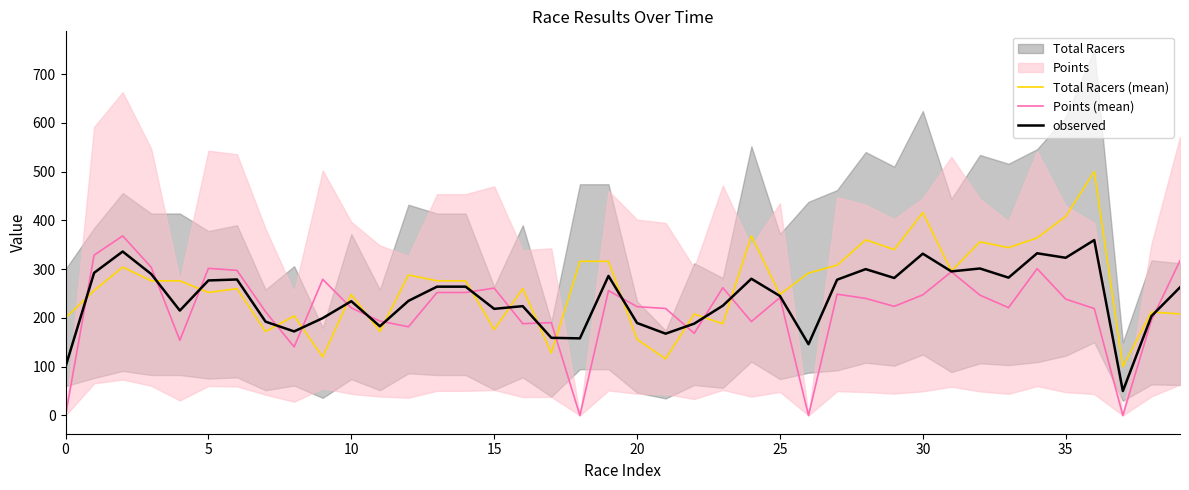

How many lines are shown in the chart?

3